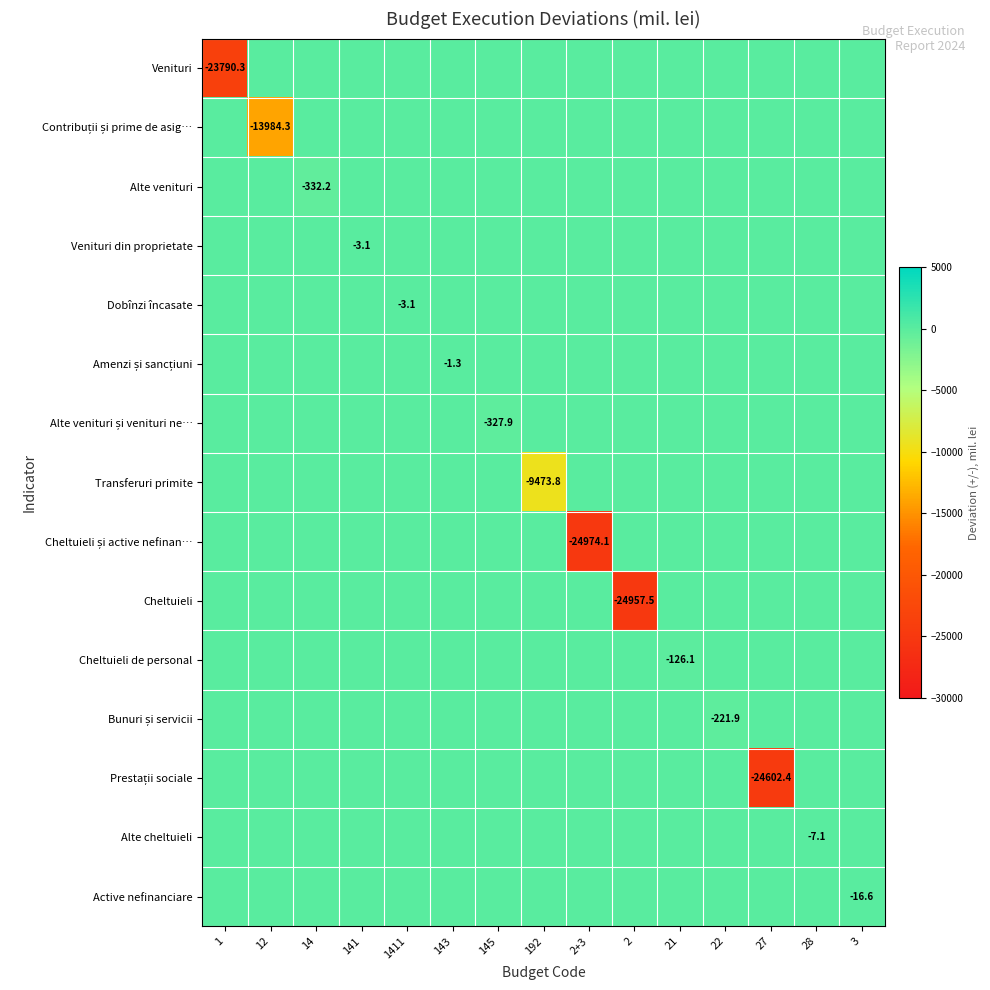

Is the value of Contribuții și prime de asig… at 141 greater than the value of Prestații sociale at 14?

No